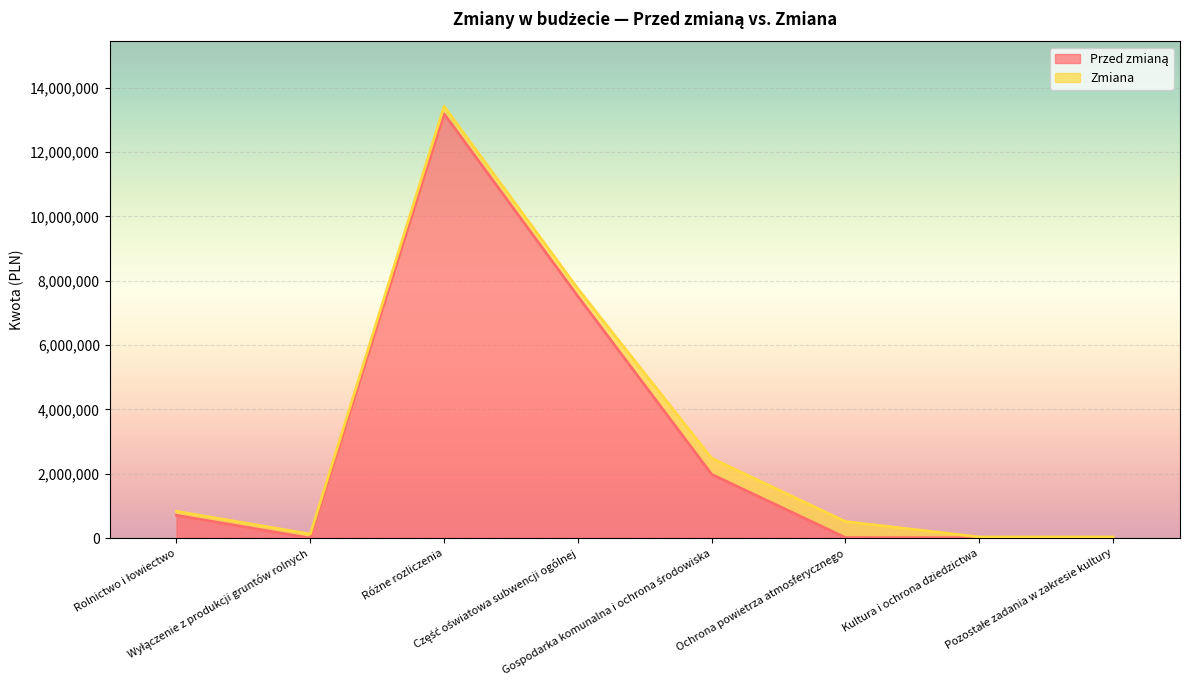

What is the average value?

2927935.9